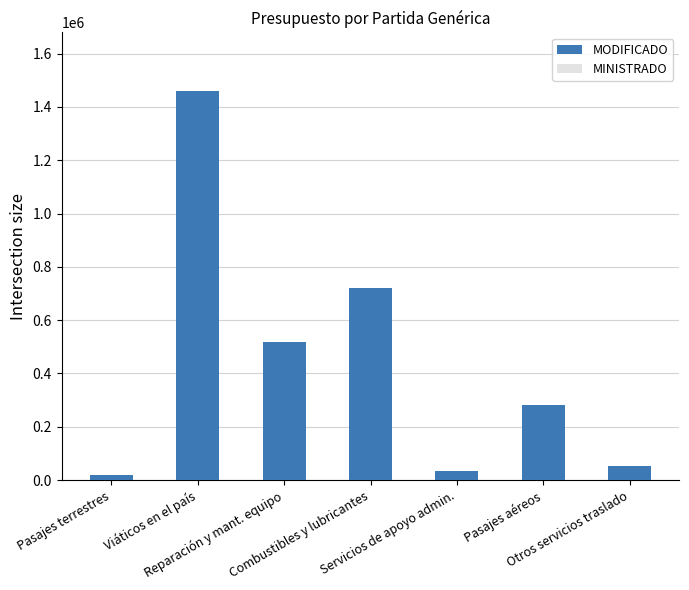

Rank the series at Pasajes aéreos from lowest to highest value.

MODIFICADO, MINISTRADO